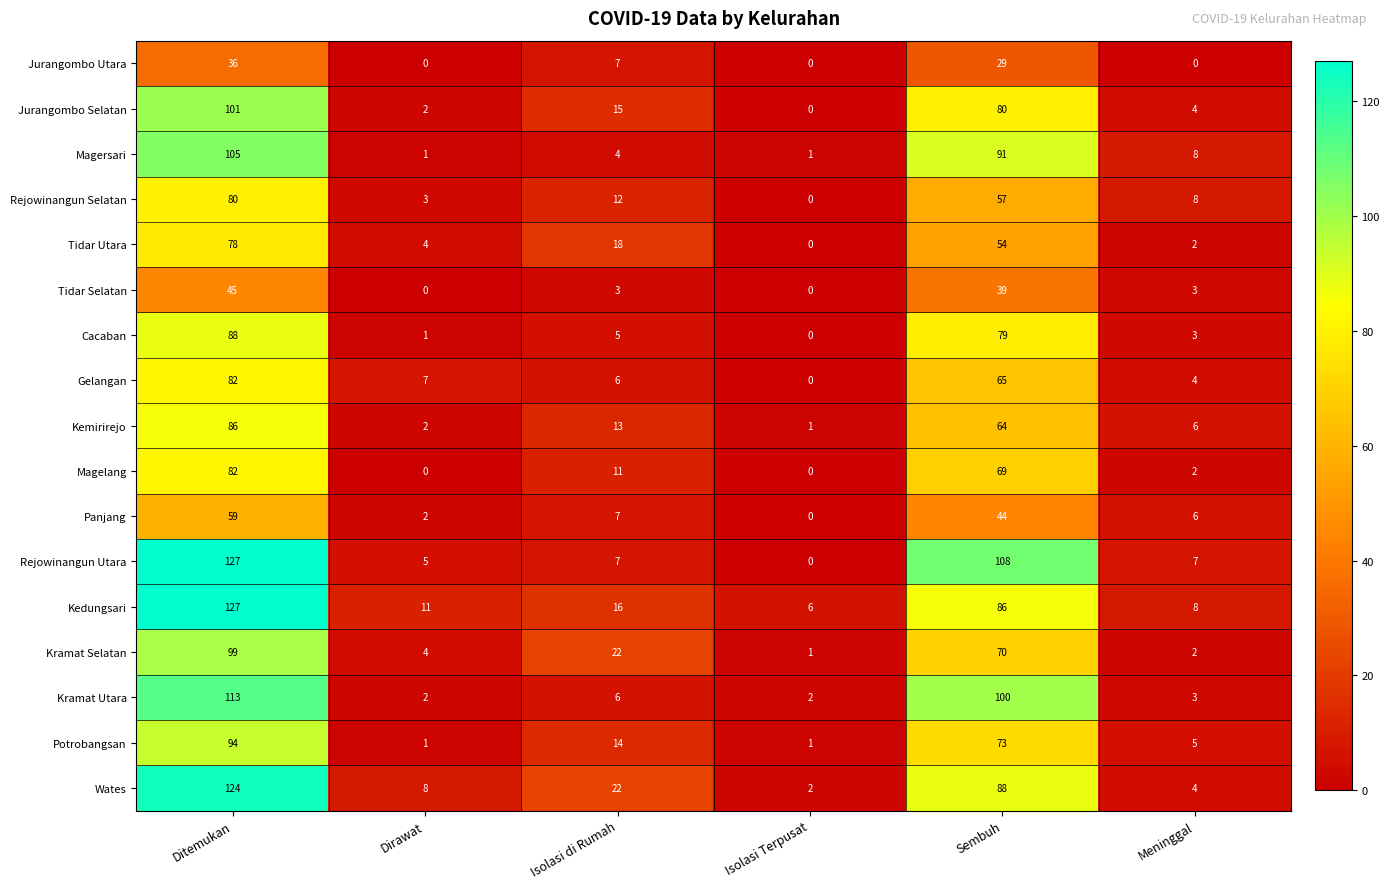

Which label corresponds to the largest value in the chart?

Ditemukan